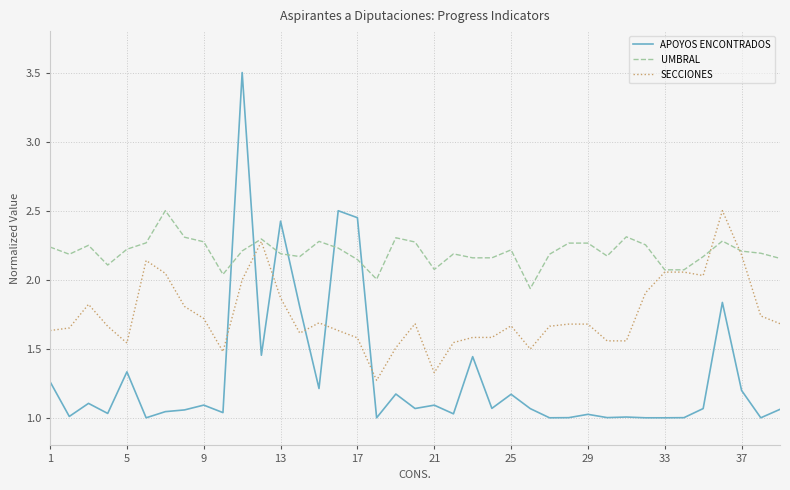

True or false: SECCIONES and APOYOS ENCONTRADOS intersect in this chart.

True